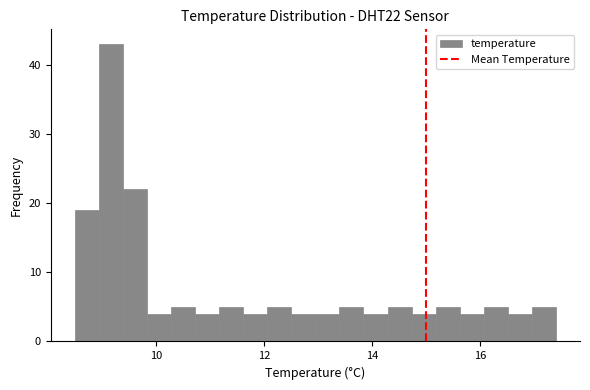

Around what value on the x-axis is the tallest bar? Give the approximate position of its centre, as read against the axis.

9.2